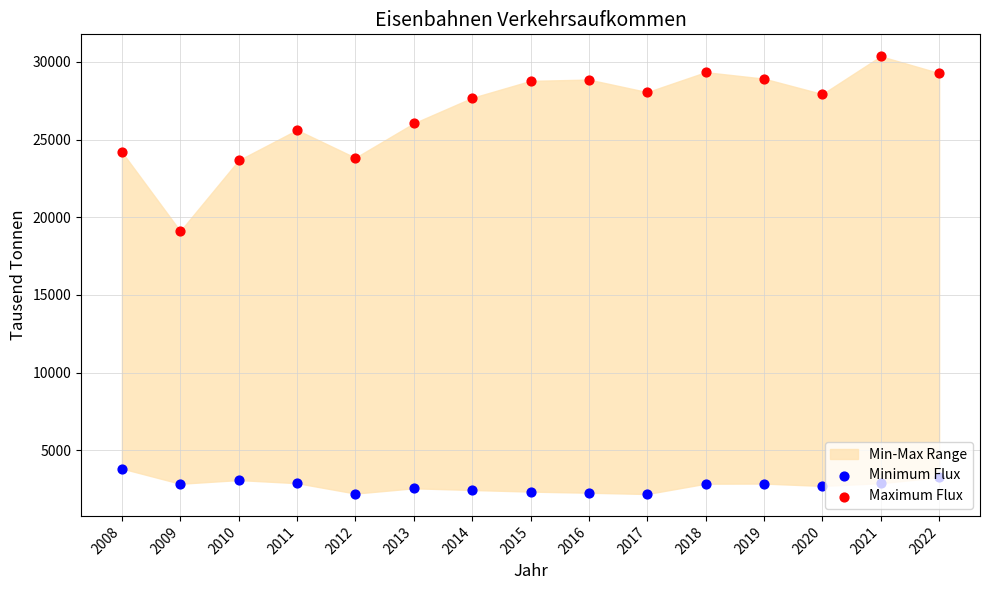

Which series has the largest Y range (max minus min)?

Maximum Flux